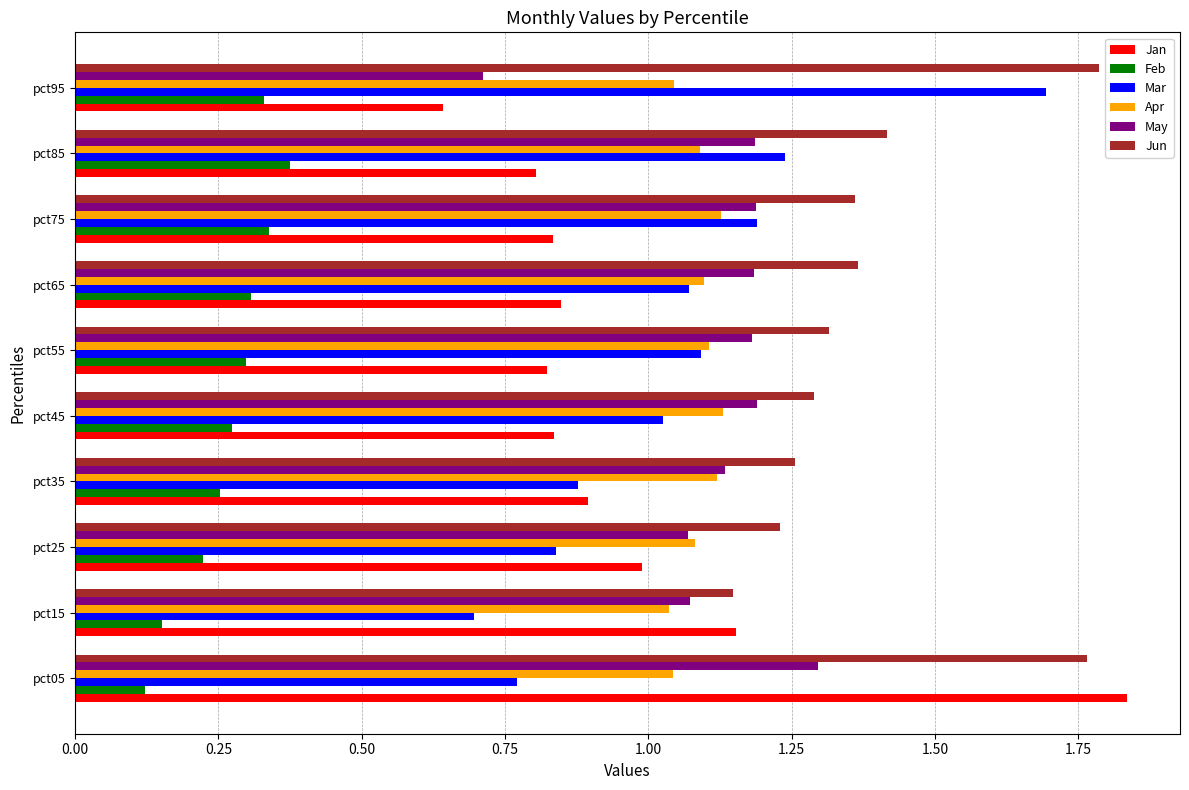

Is it true that Jun equals 1.4 at pct75?

True